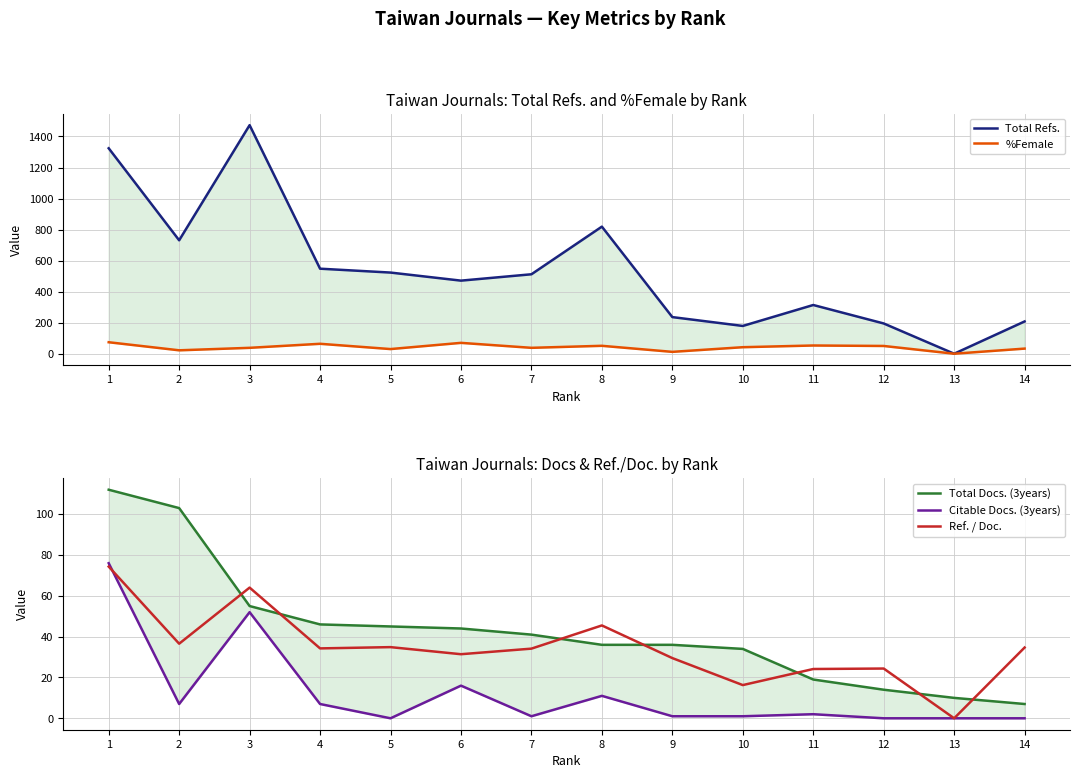

Is it true that Total Refs. equals 731.0 at 2?

True